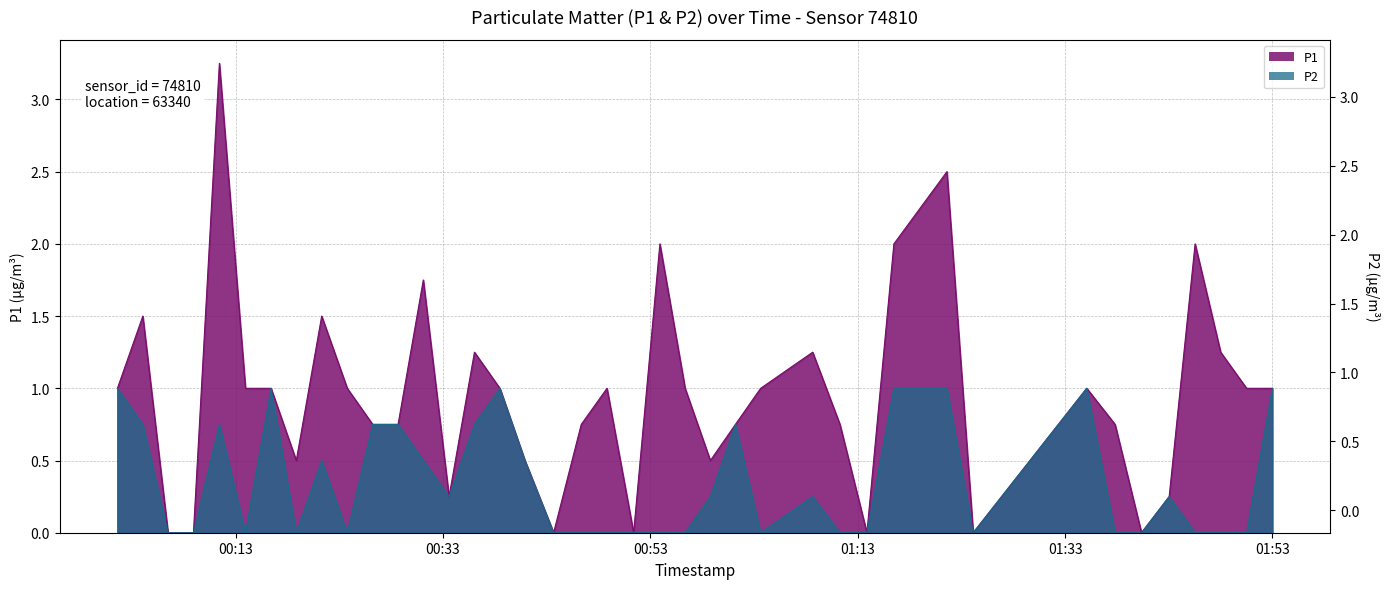

What is the sum of all P2 values?

14.0